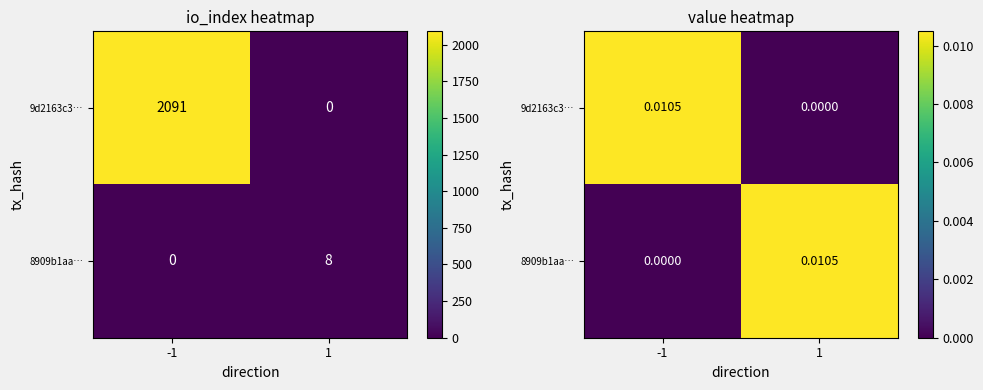

At how many categories does at least one series exceed 0?

2